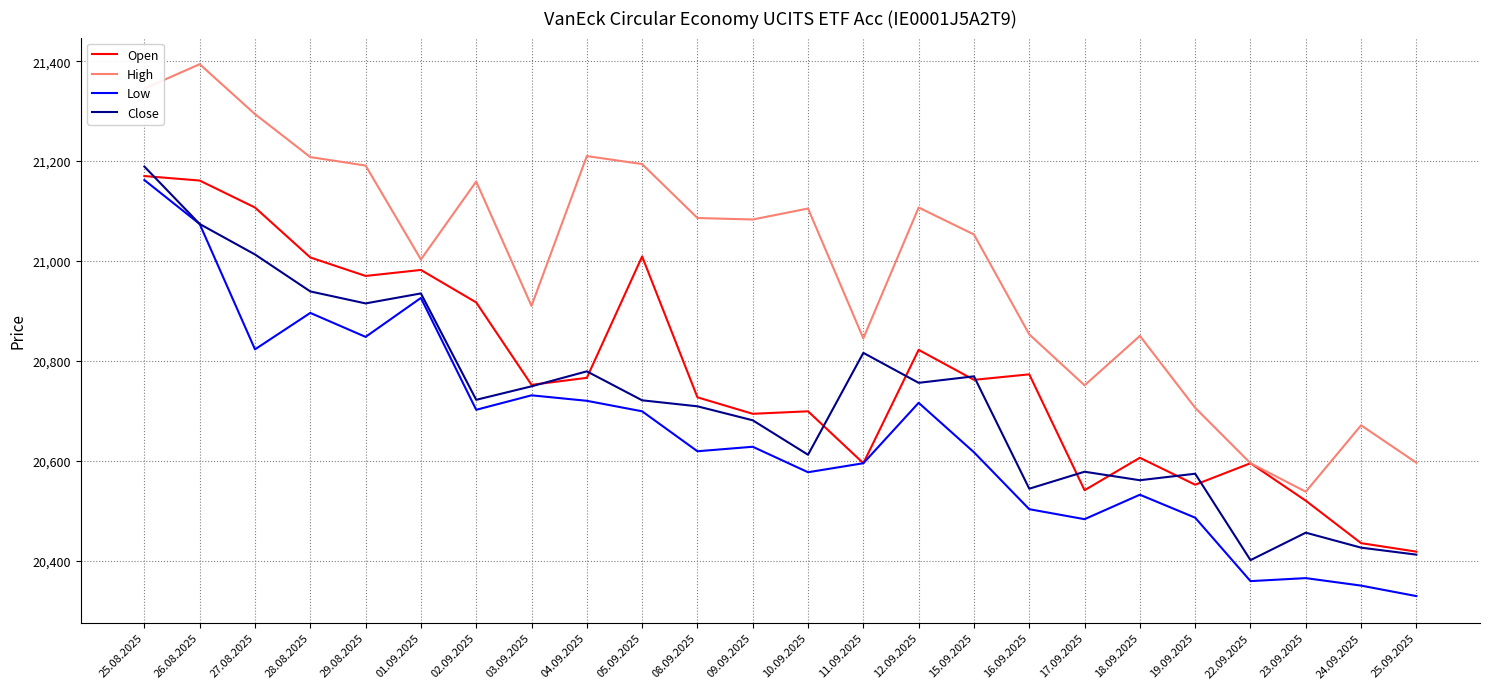

True or false: High and Low cross at least once.

False